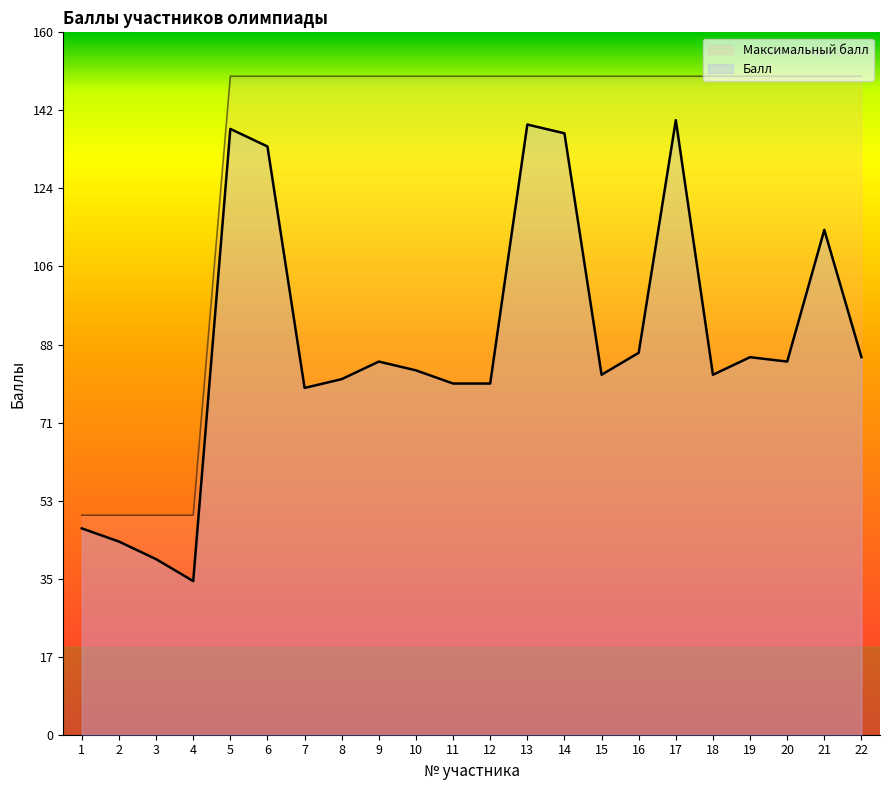

What is the value of the Балл point at the 17th from the left?

140